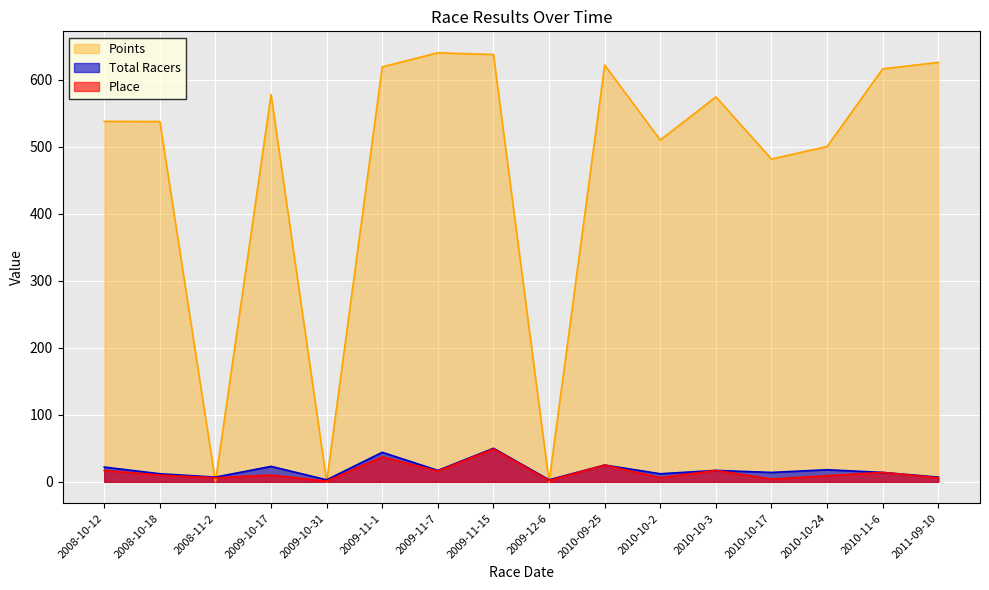

Reading left to right, list all the values displayed in this chart.

Place: 2008-10-12=17.0	2008-10-18=10.0	2008-11-2=6.0	2009-10-17=10.0	2009-10-31=1.0	2009-11-1=37.0	2009-11-7=16.0	2009-11-15=49.0	2009-12-6=2.0	2010-09-25=25.0	2010-10-2=6.0	2010-10-3=17.0	2010-10-17=4.0	2010-10-24=9.0	2010-11-6=14.0	2011-09-10=6.0
Total Racers: 2008-10-12=22.0	2008-10-18=12.0	2008-11-2=7.0	2009-10-17=23.0	2009-10-31=3.0	2009-11-1=44.0	2009-11-7=17.0	2009-11-15=50.0	2009-12-6=3.0	2010-09-25=25.0	2010-10-2=12.0	2010-10-3=17.0	2010-10-17=14.0	2010-10-24=18.0	2010-11-6=14.0	2011-09-10=7.0
Points: 2008-10-12=537.7	2008-10-18=537.5	2008-11-2=0.0	2009-10-17=577.8	2009-10-31=0.0	2009-11-1=619.1	2009-11-7=640.0	2009-11-15=637.5	2009-12-6=0.0	2010-09-25=621.8	2010-10-2=509.9	2010-10-3=574.2	2010-10-17=481.5	2010-10-24=500.2	2010-11-6=616.1	2011-09-10=625.7